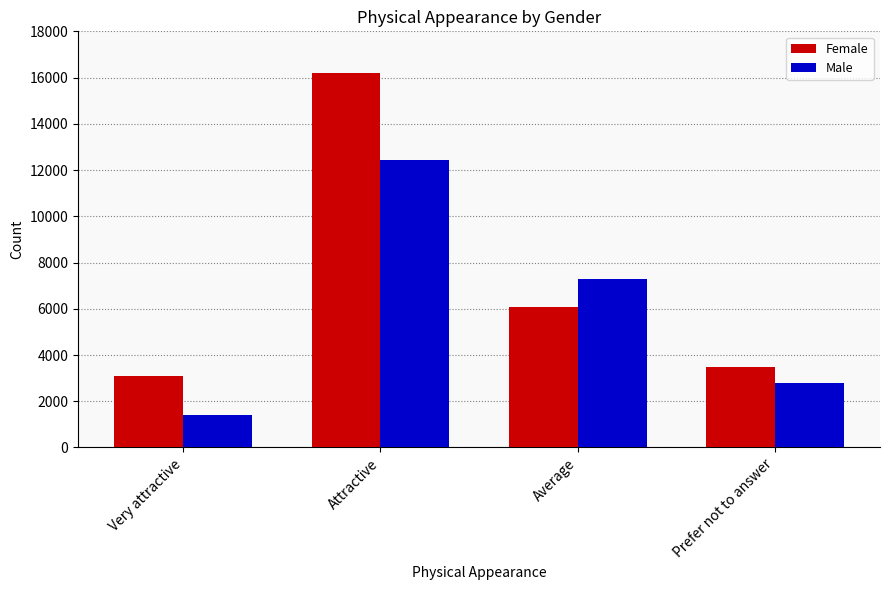

What is the minimum value shown in the chart?

1415